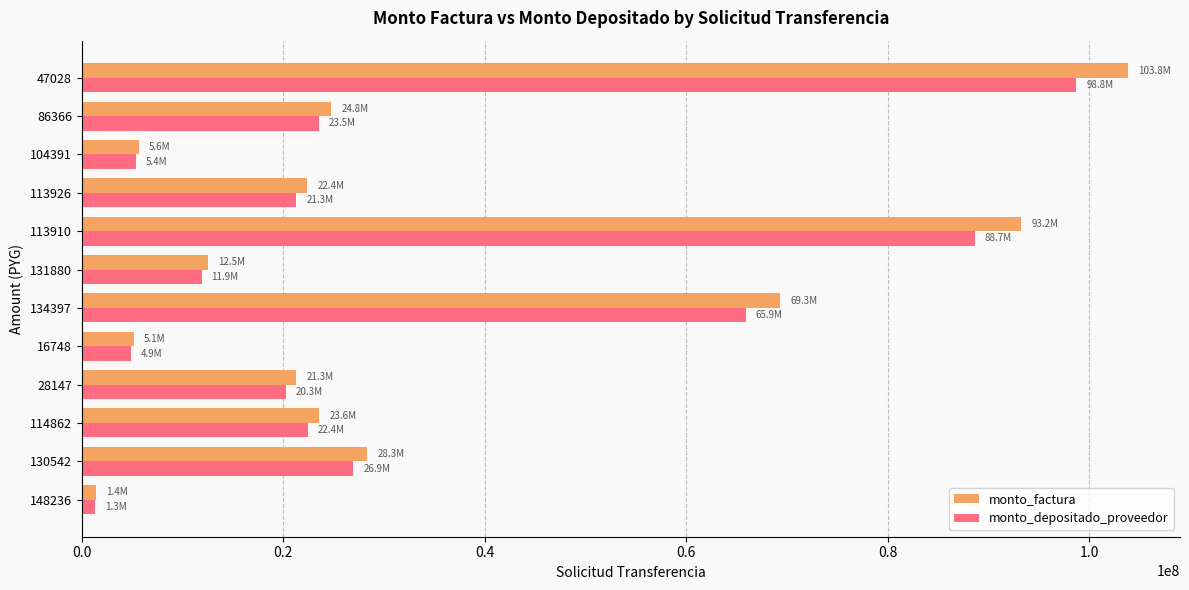

List the series in order of their peak value, lowest first.

monto_depositado_proveedor, monto_factura